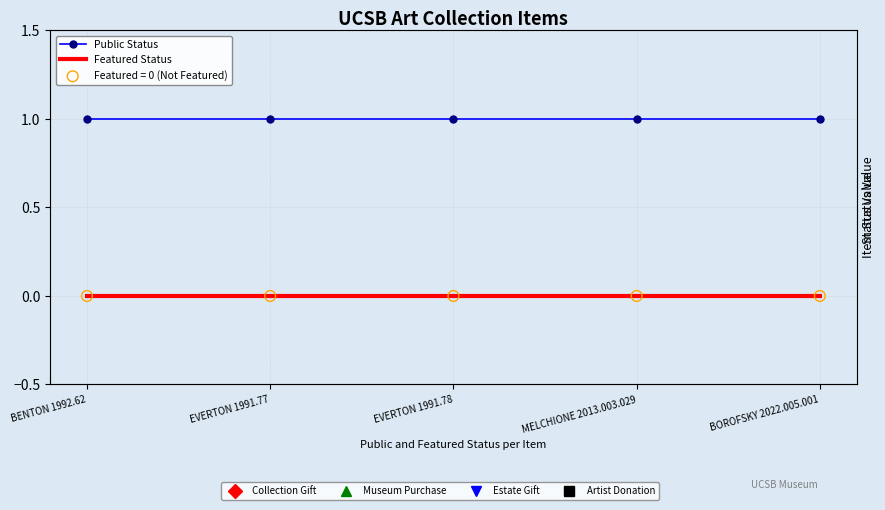

What is the total value across all series at EVERTON 1991.78?

1